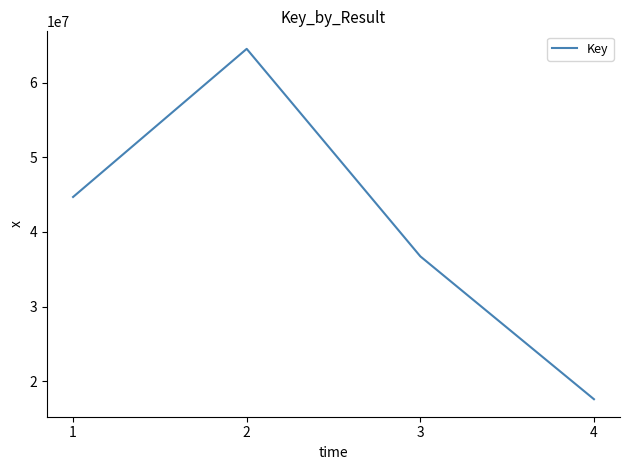

Approximately how many times larger is the value at 1 compared to 2?

0.7